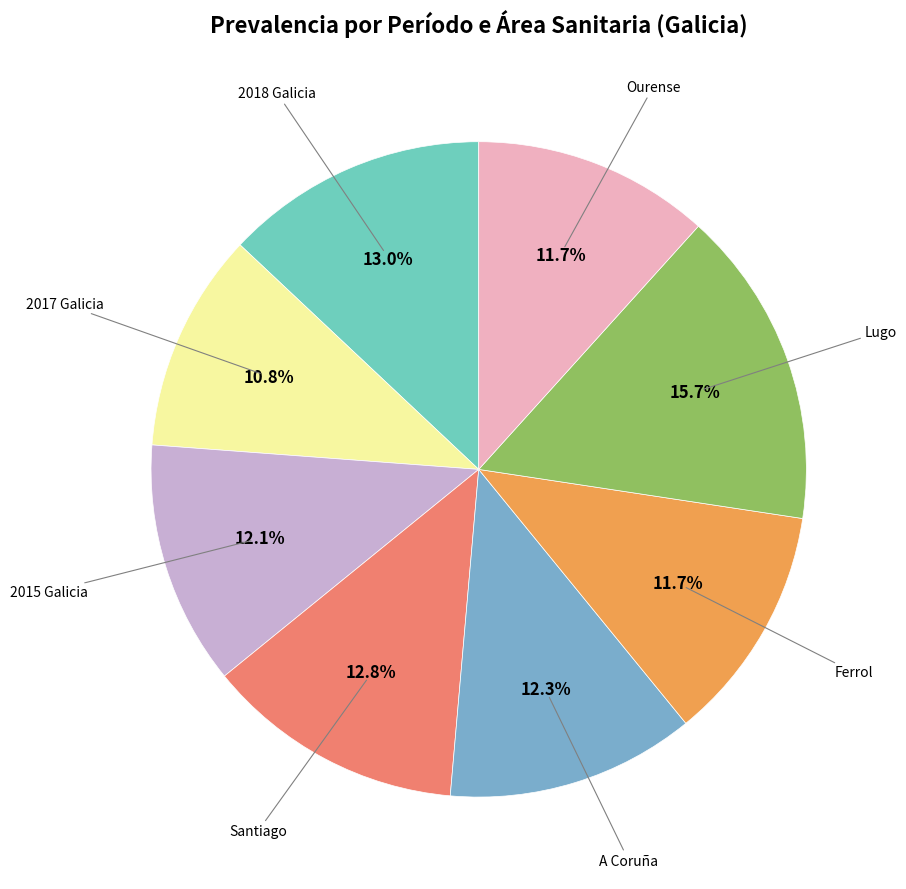

To the nearest percent, what is the difference between the largest and smallest slice percentages?

5%